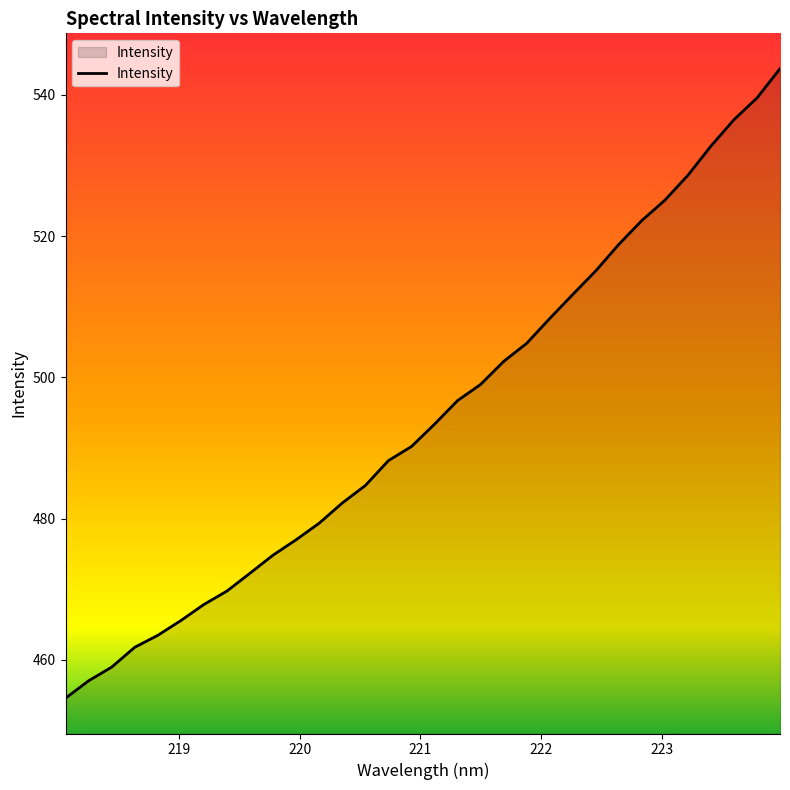

What is the maximum value shown in the chart?

543.7